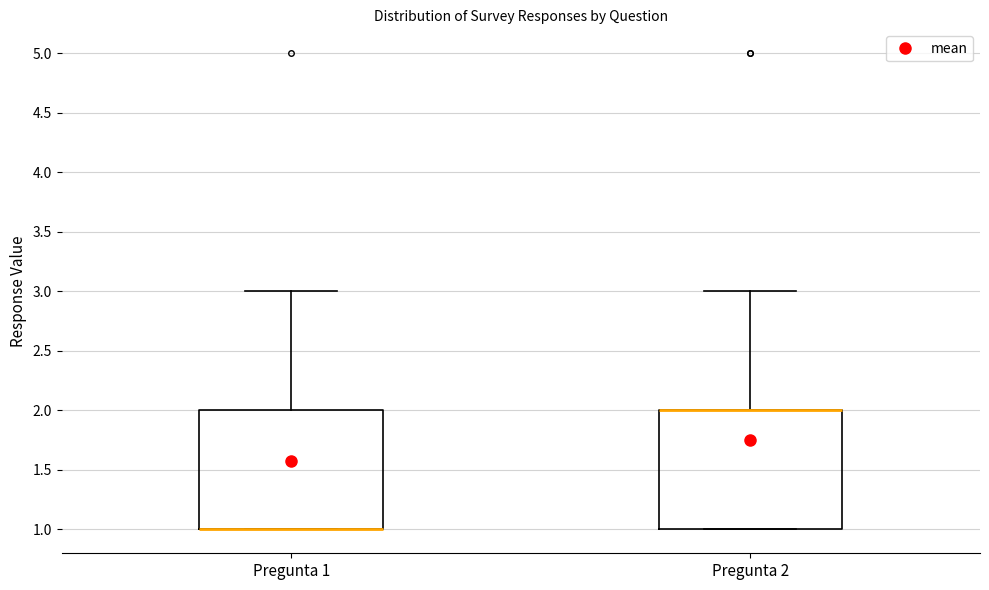

Reading left to right, read every box against the y-axis: the position of its median line, the range the box covers, and the ends of its whiskers. The values are not printed on the chart, so give them approximately, as read against the axis.

Pregunta 1: median 1 (drawn on the box's lower edge), box 1 to 2, whiskers 1 to 3
Pregunta 2: median 2 (drawn on the box's upper edge), box 1 to 2, whiskers 1 to 3